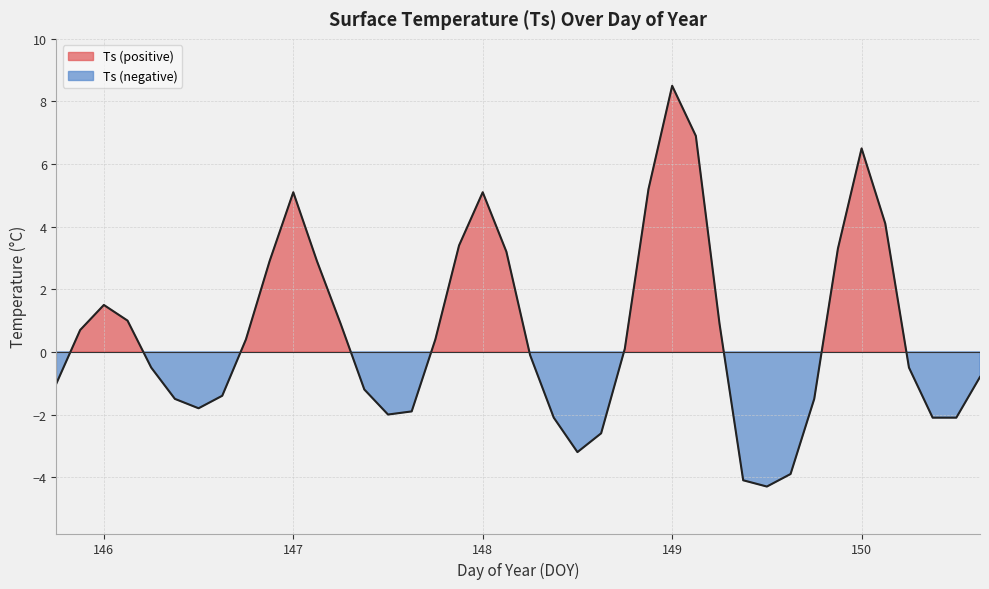

Which category has the lowest value across all series?

149.5